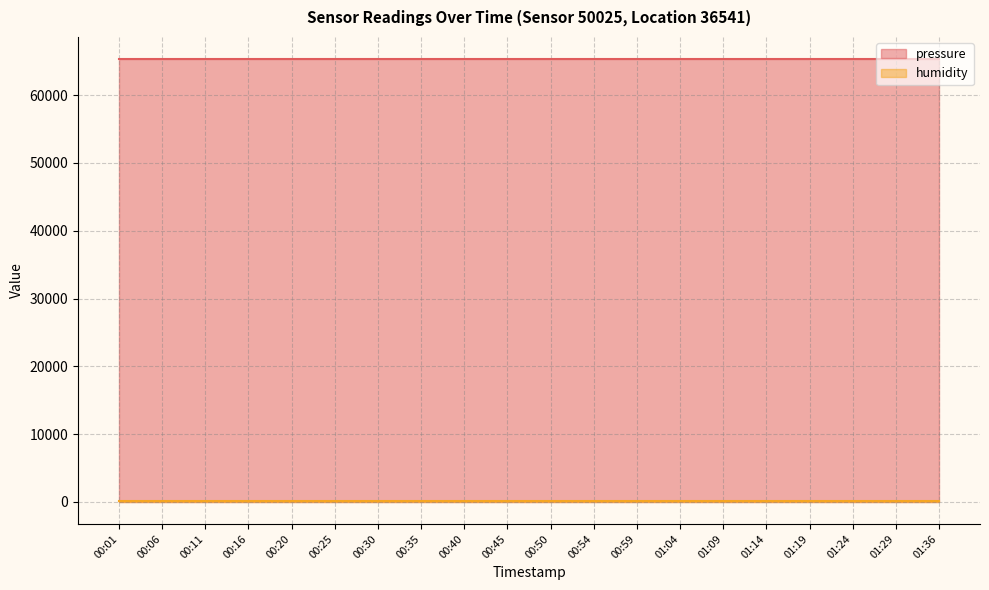

How many data points does each series have?

20